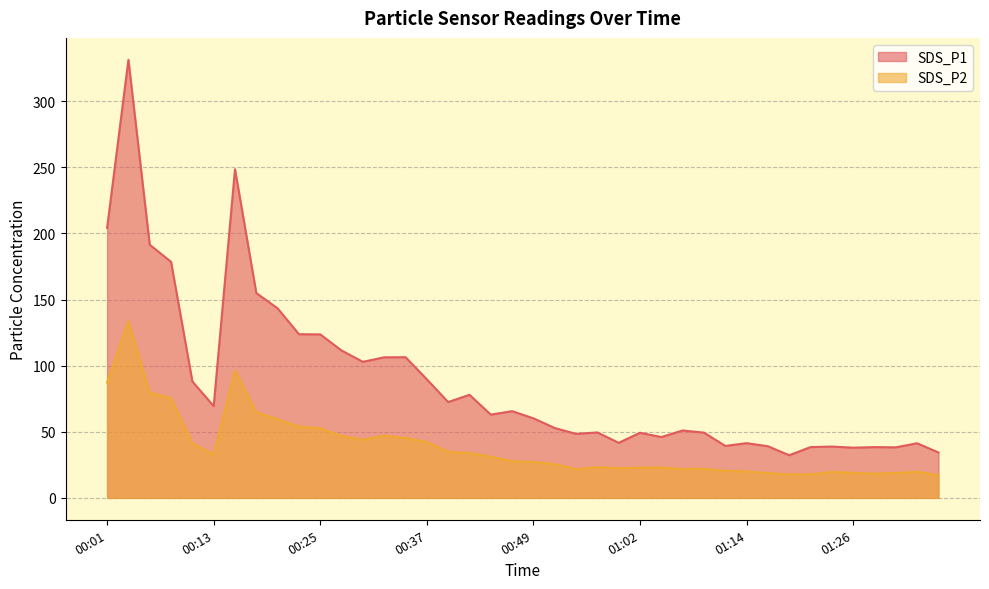

True or false: SDS_P2 and SDS_P1 cross at least once.

False